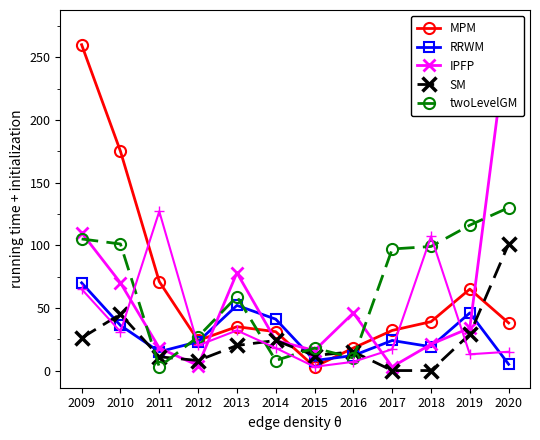

At which label is MPM closest to 131?

2010